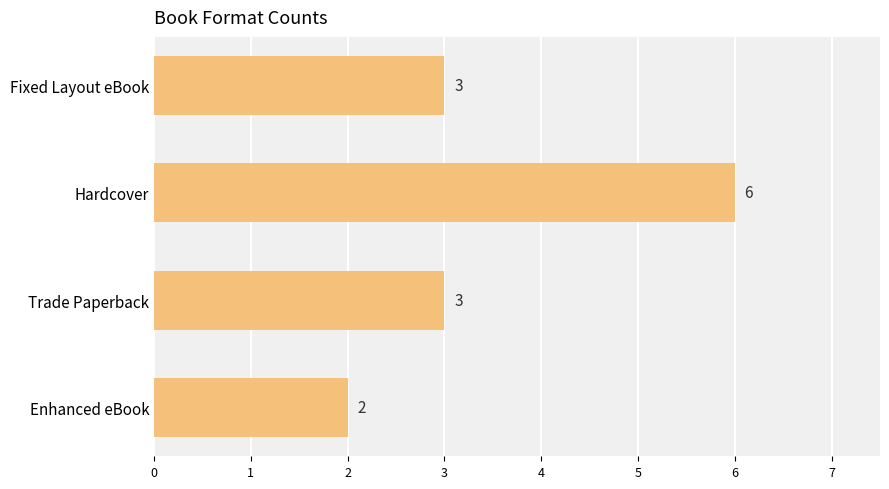

At which category does the chart reach its minimum across all series?

Enhanced eBook